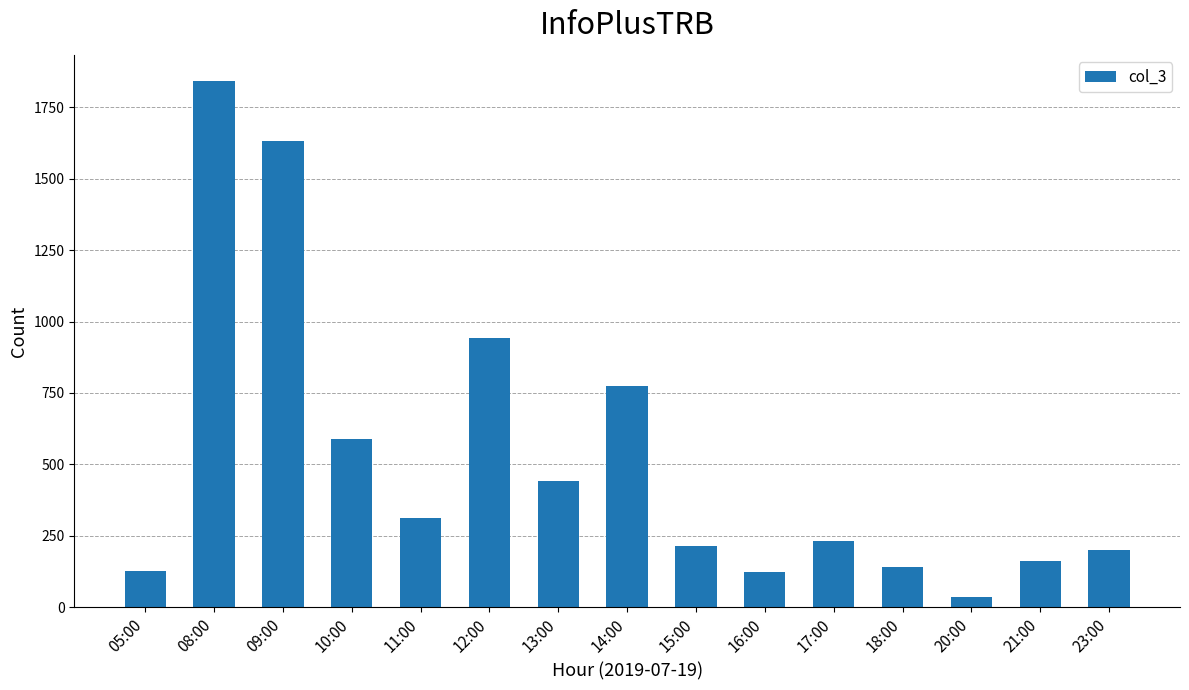

Is it true that the value at 11:00 is 208?

False